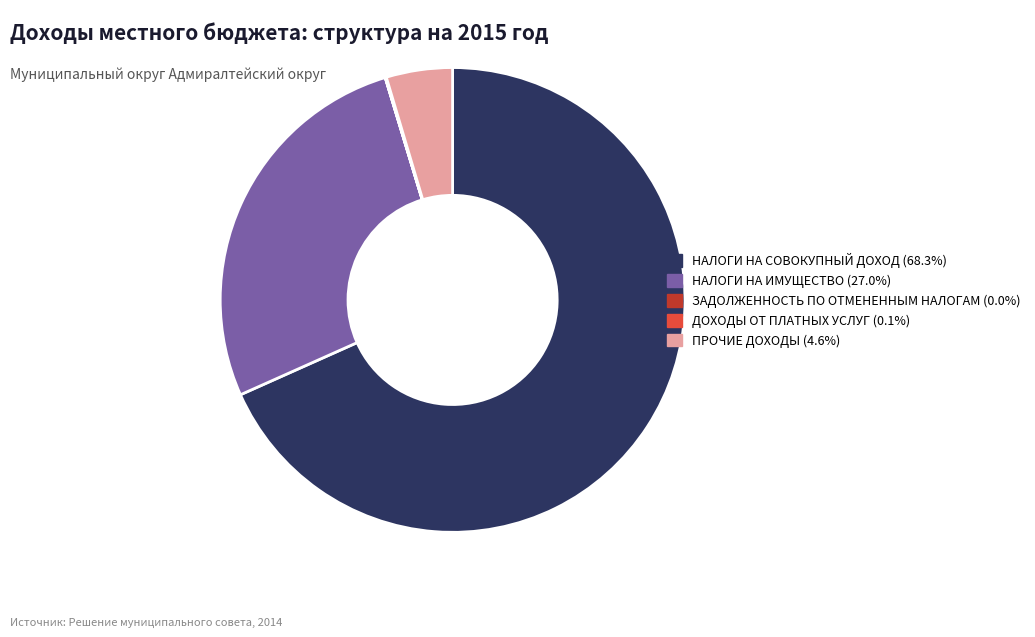

Is there any slice that represents more than half of the pie?

Yes